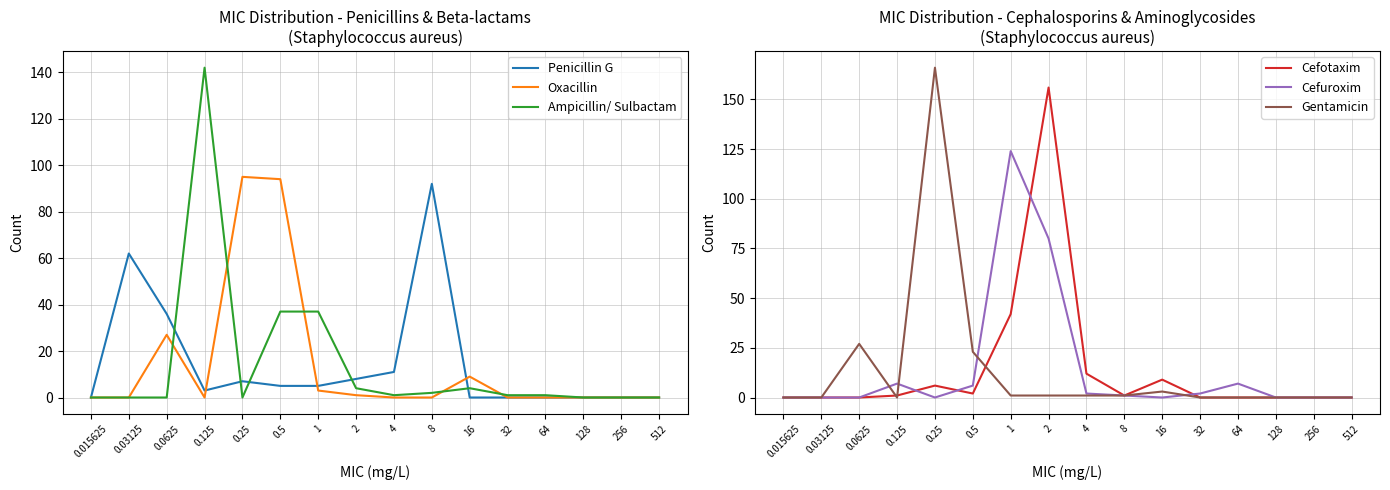

What is the label of the 1st point from the left?

0.015625